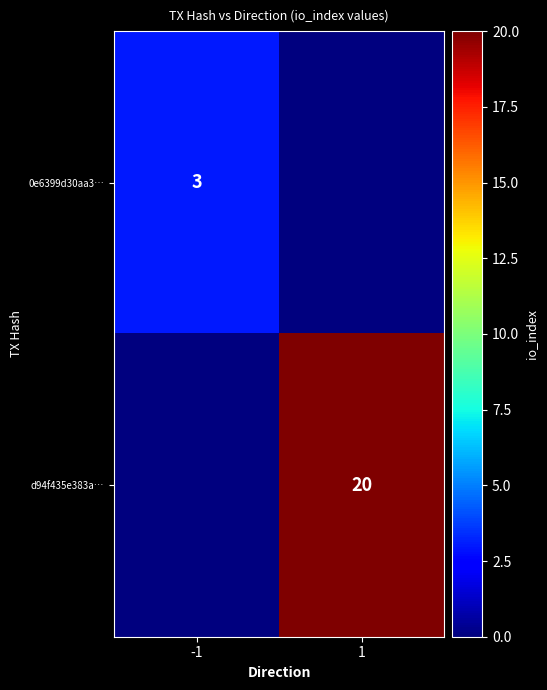

The value of d94f435e383a… at 1 is 20. True or false?

True